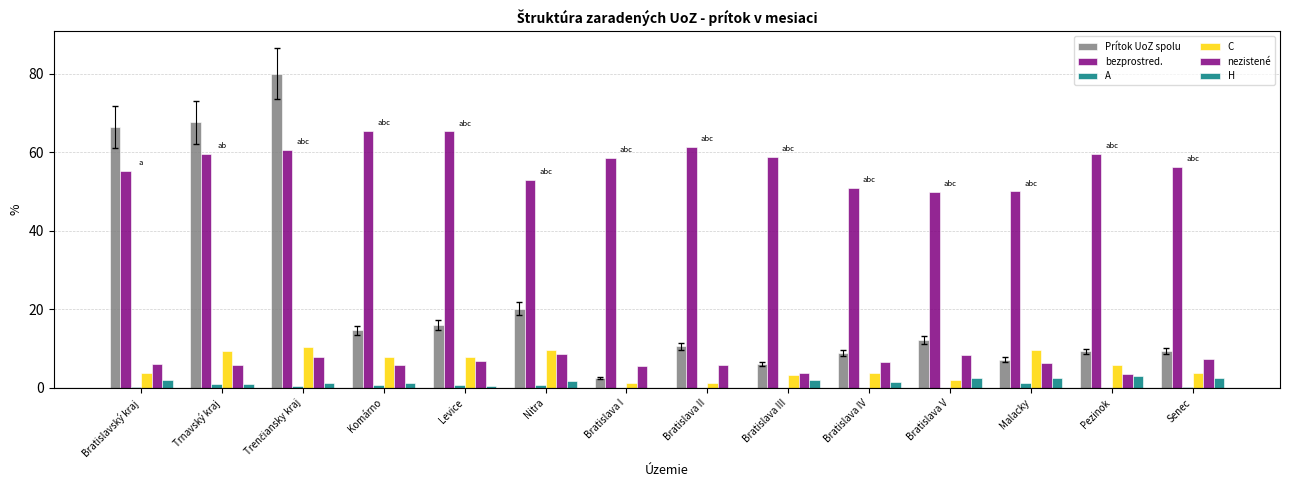

What is the highest value of the H series?

3.1